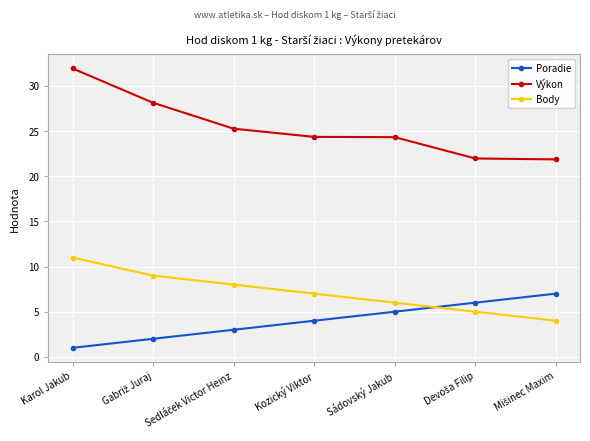

Is this an area chart (filled region under the line)?

No